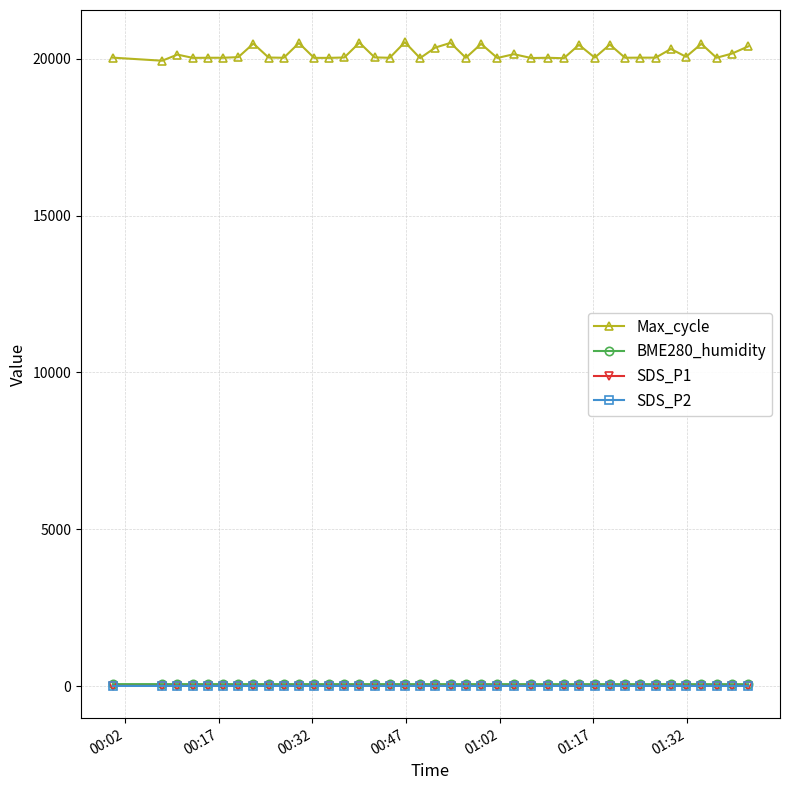

What is the average value of the SDS_P1 series?

6.3